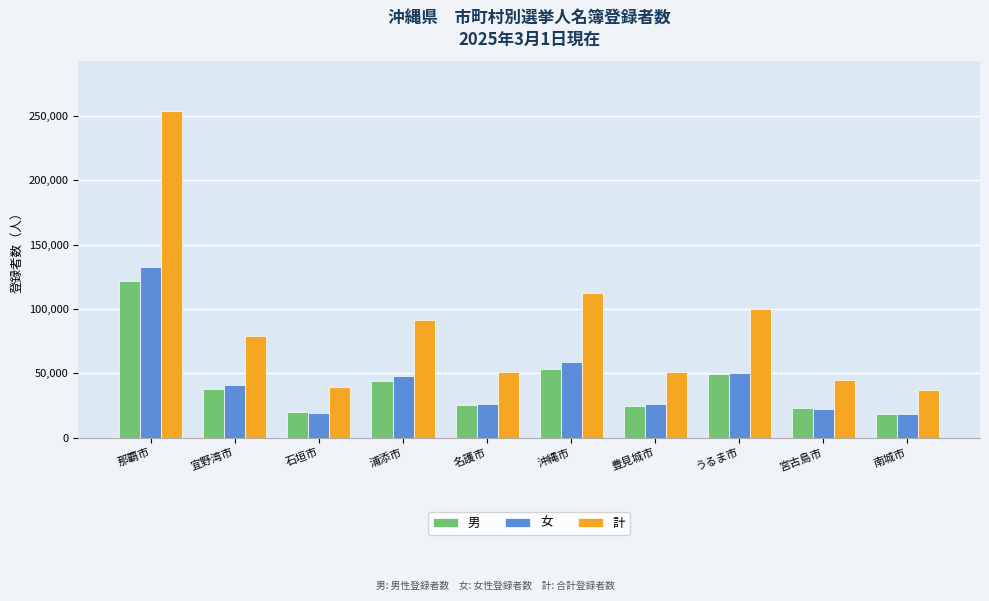

Which series has the largest total across all categories?

計